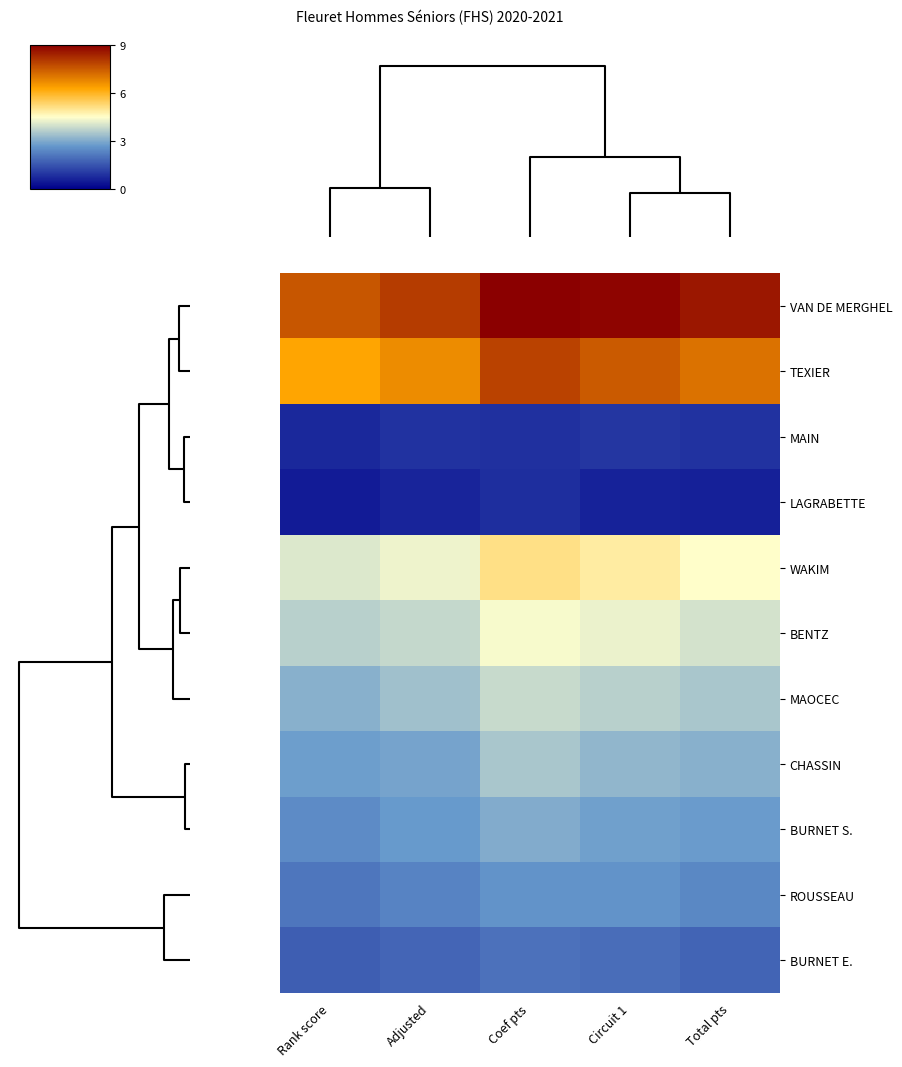

At Total pts, list the series in order from smallest to largest.

LAGRABETTE, MAIN, BURNET E., ROUSSEAU, BURNET S., CHASSIN, MAOCEC, BENTZ, WAKIM, TEXIER, VAN DE MERGHEL